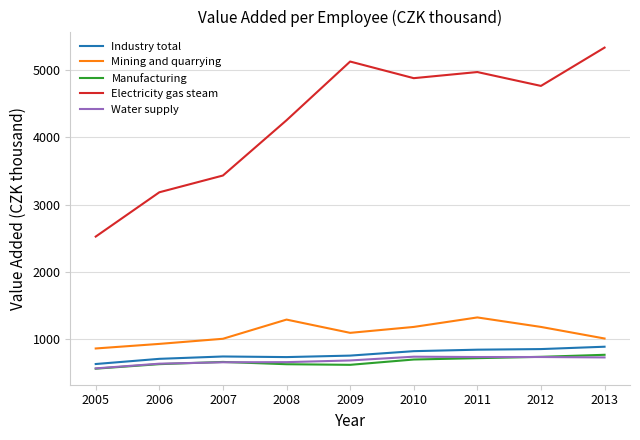

Which label corresponds to the largest value in the chart?

2013